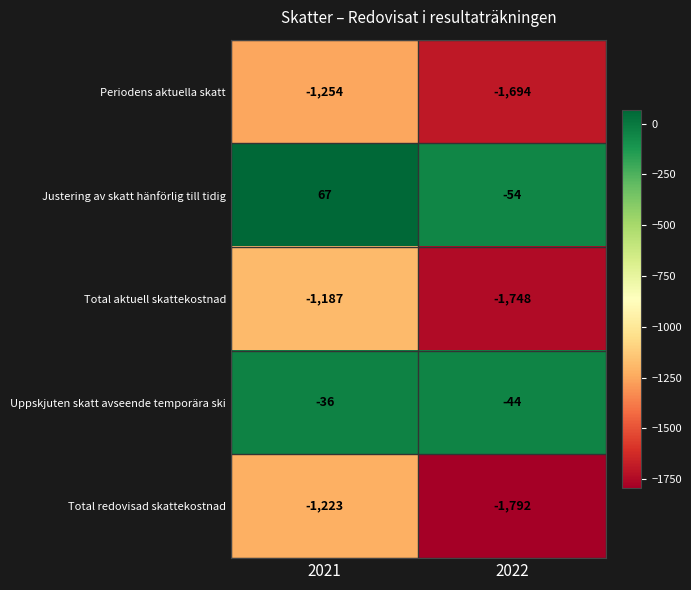

The Total redovisad skattekostnad series shows -1792 at 2022. True or false?

True